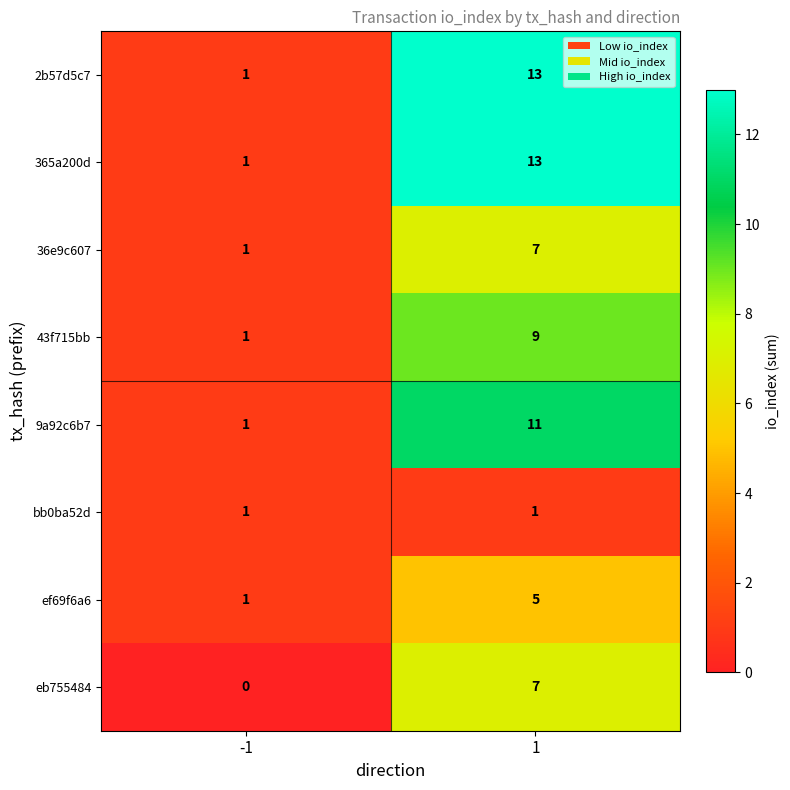

Is the value of bb0ba52d at 1 greater than the value of 2b57d5c7 at 1?

No